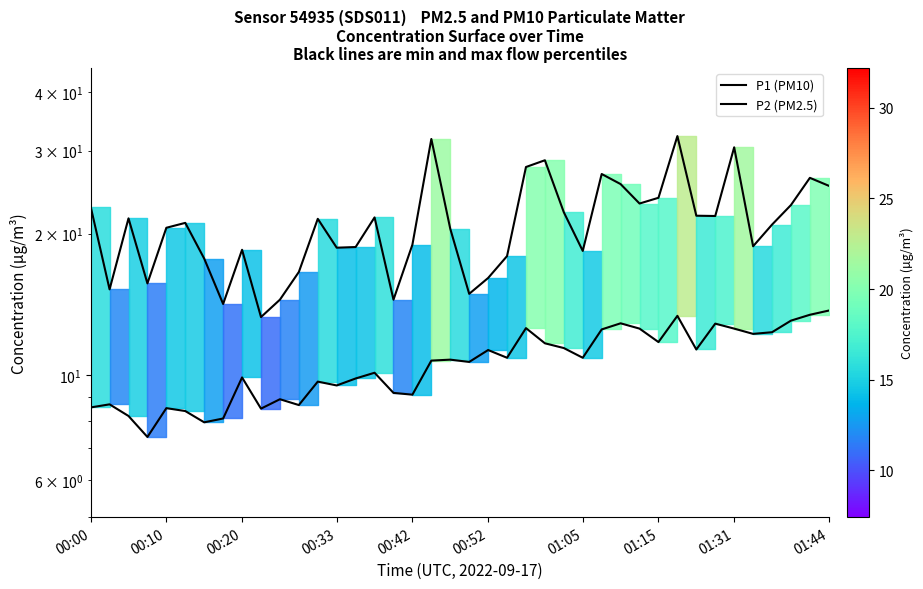

What is the maximum value shown in the chart?

32.2